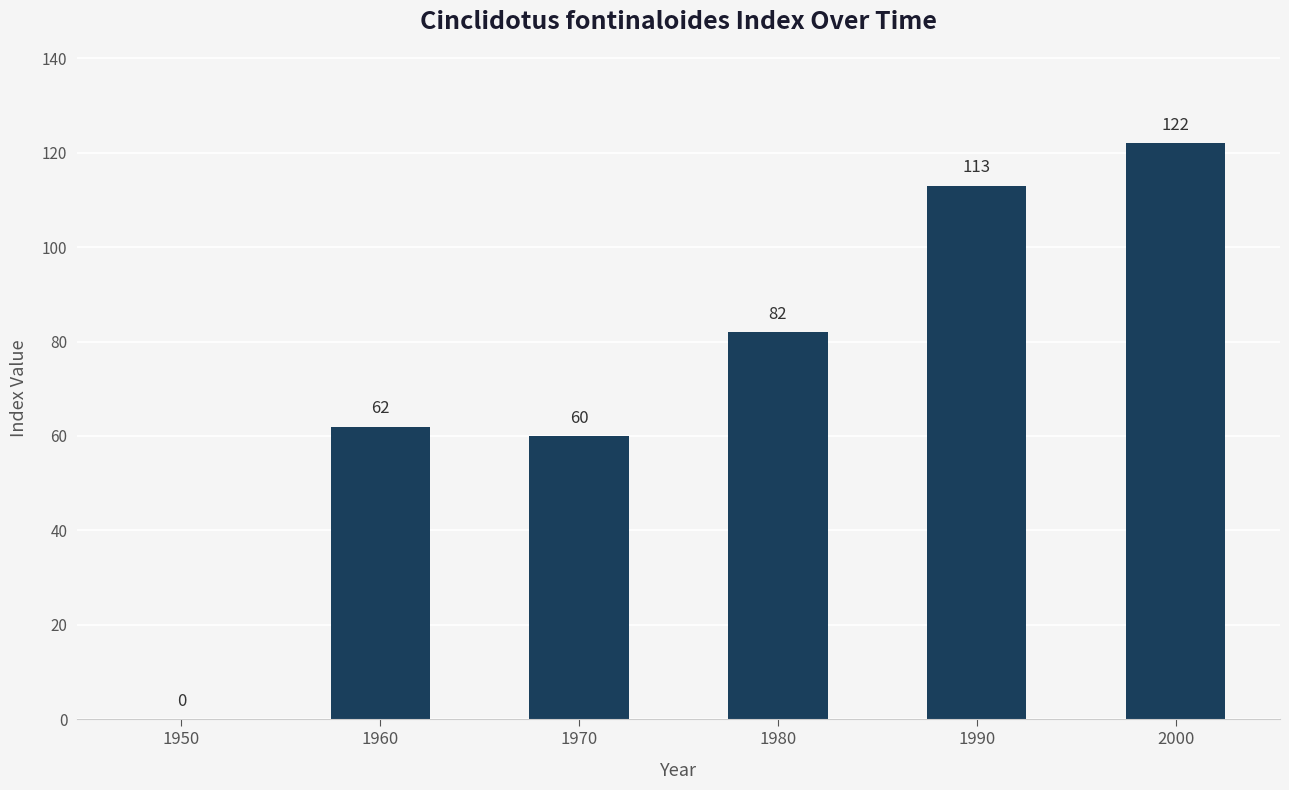

What is the maximum value shown in the chart?

122